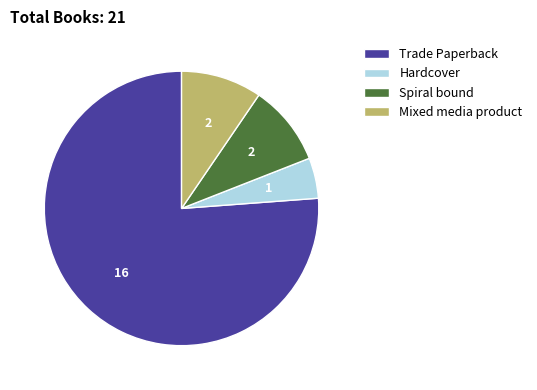

Combined, do Hardcover and Mixed media product account for over 50%?

No